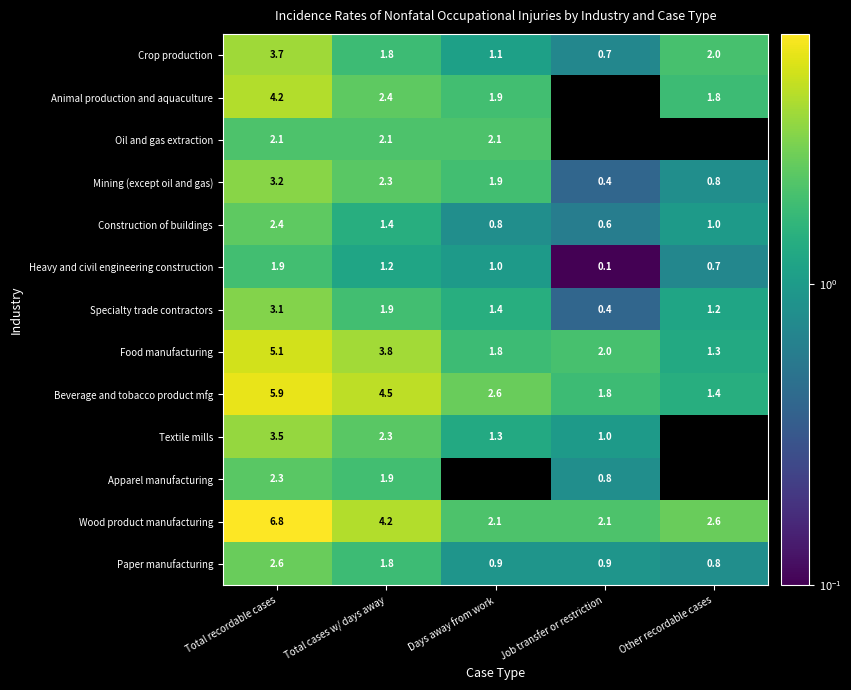

Which label corresponds to the largest value in the chart?

Total recordable cases